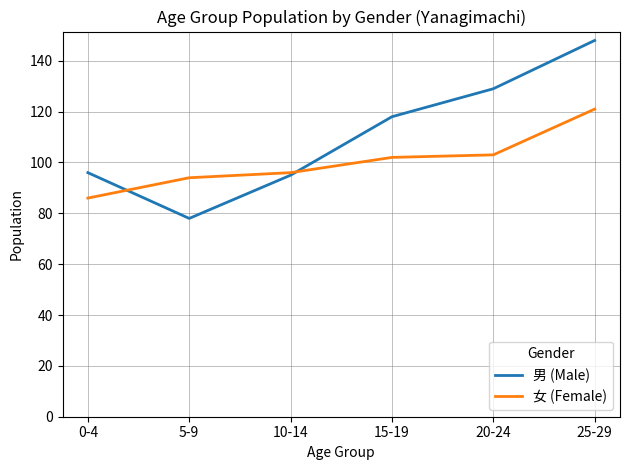

At which category is the sum across all series the highest?

25-29